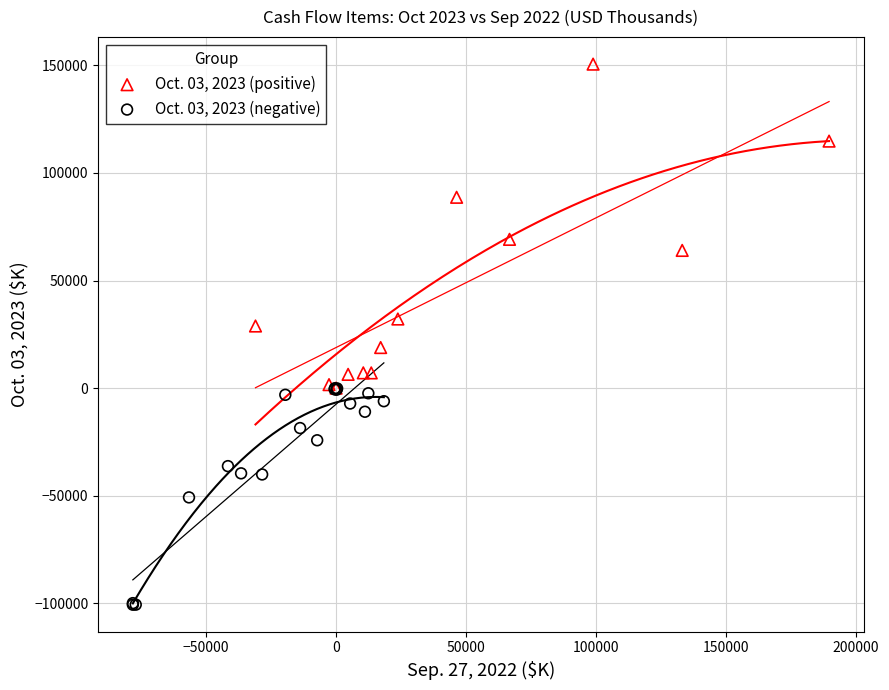

Which series reaches the maximum Y coordinate?

Oct. 03, 2023 (positive)